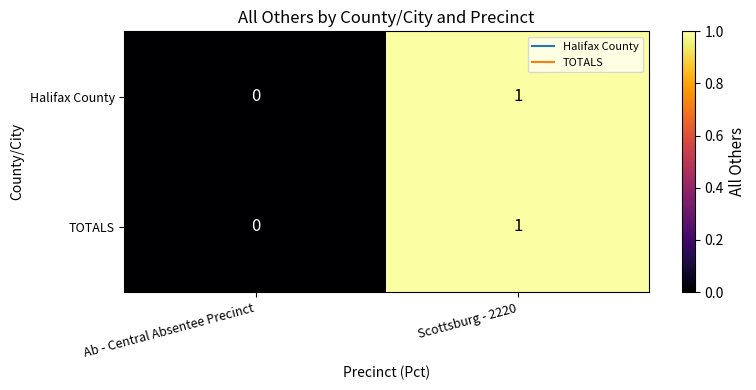

At which label is Halifax County closest to 0?

Ab - Central Absentee Precinct